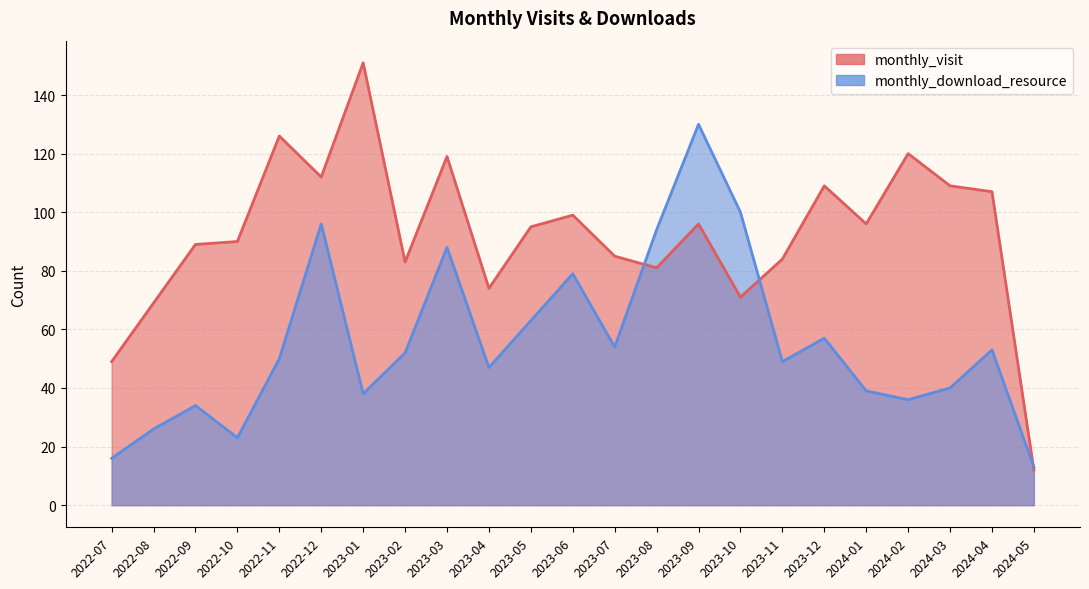

Between which two adjacent categories do monthly_visit and monthly_download_resource first intersect?

2023-07 and 2023-08